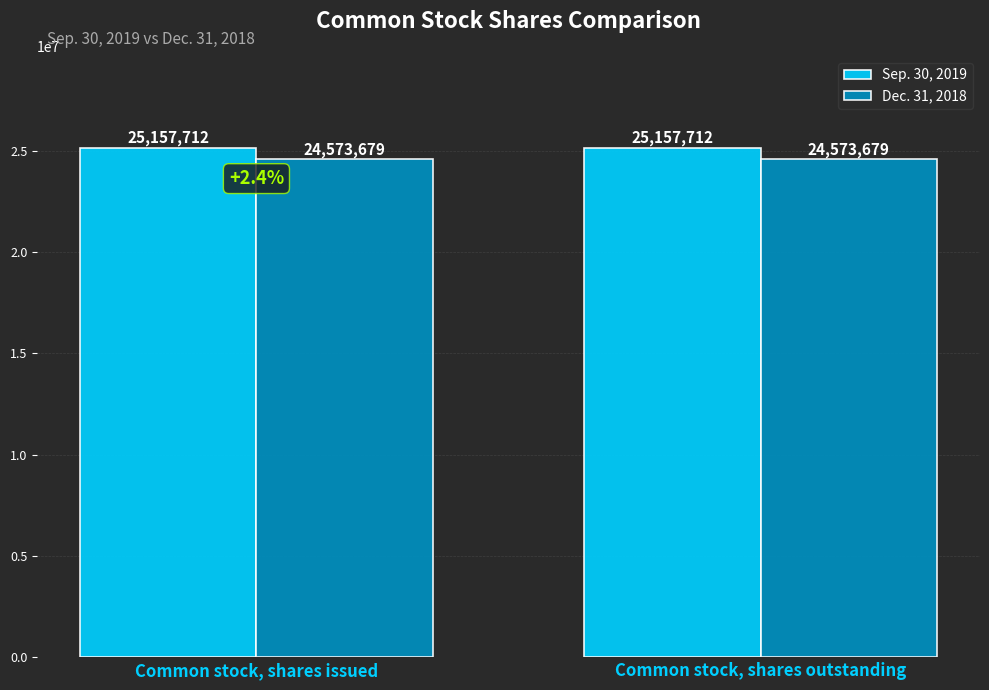

Reading left to right, transcribe all the data shown in this chart.

Sep. 30, 2019: Common stock, shares issued=25157712	Common stock, shares outstanding=25157712
Dec. 31, 2018: Common stock, shares issued=24573679	Common stock, shares outstanding=24573679